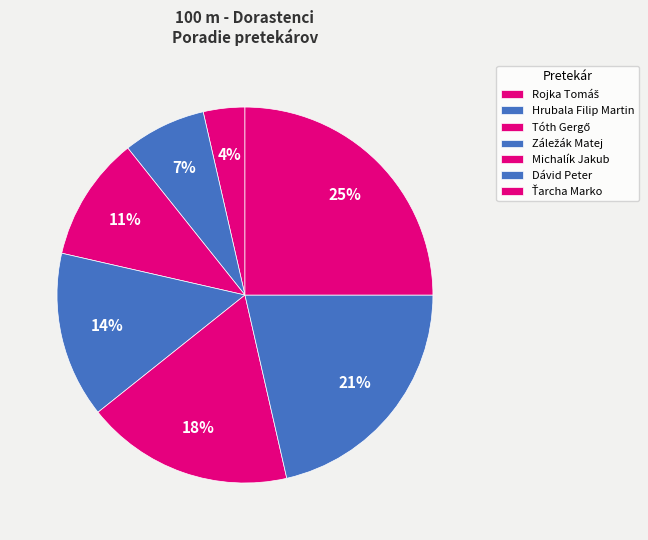

How many segments does this pie chart have?

7